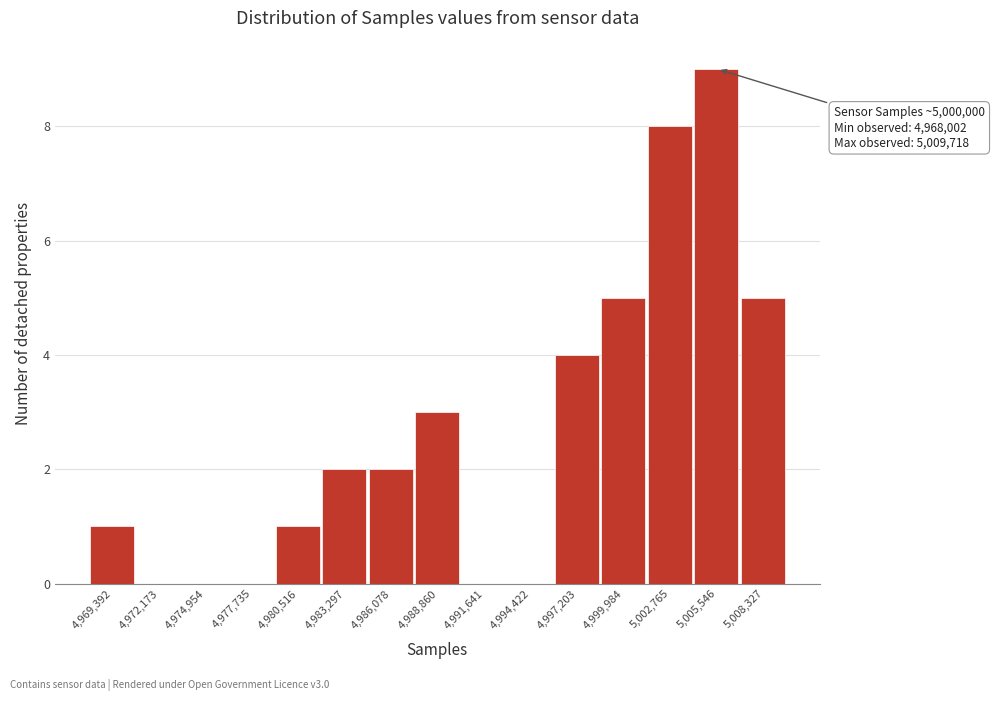

Over which range of the x-axis is the bar tallest?

5004000 to 5007000